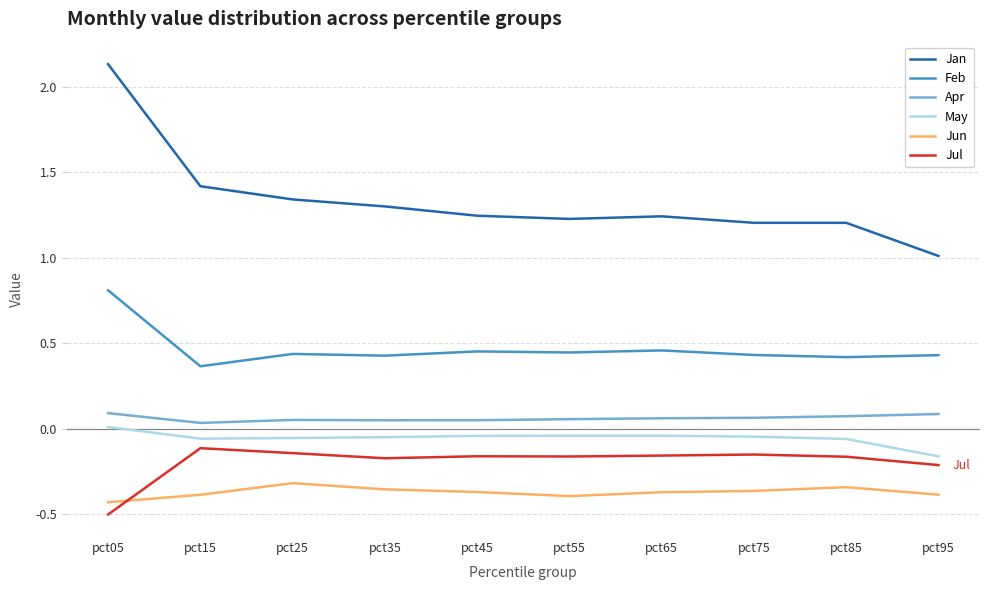

True or false: Jan and Jul intersect in this chart.

False